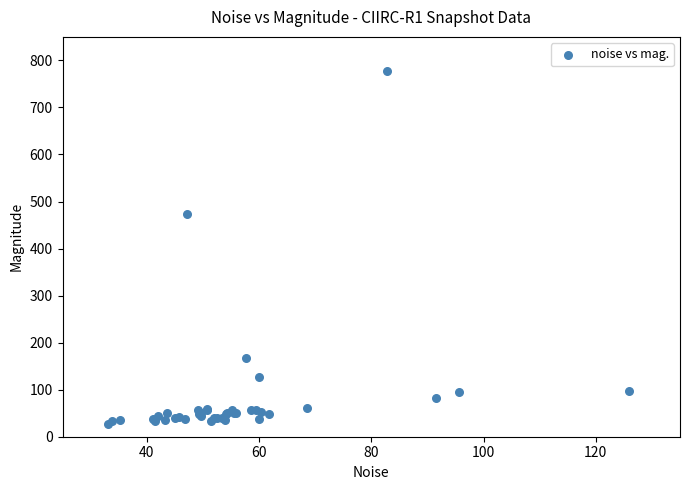

What Y value in the scatter plot is closest to 402?

472.5